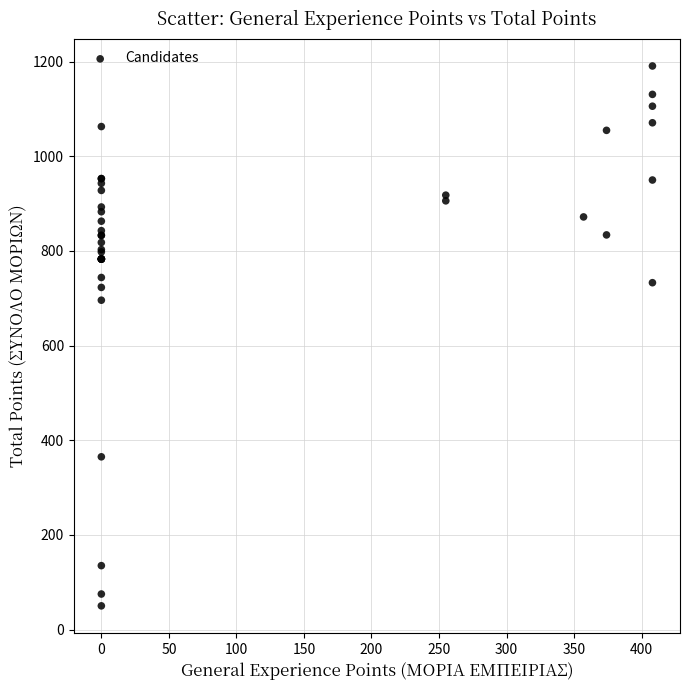

What Y value in the scatter plot is closest to 620?

696